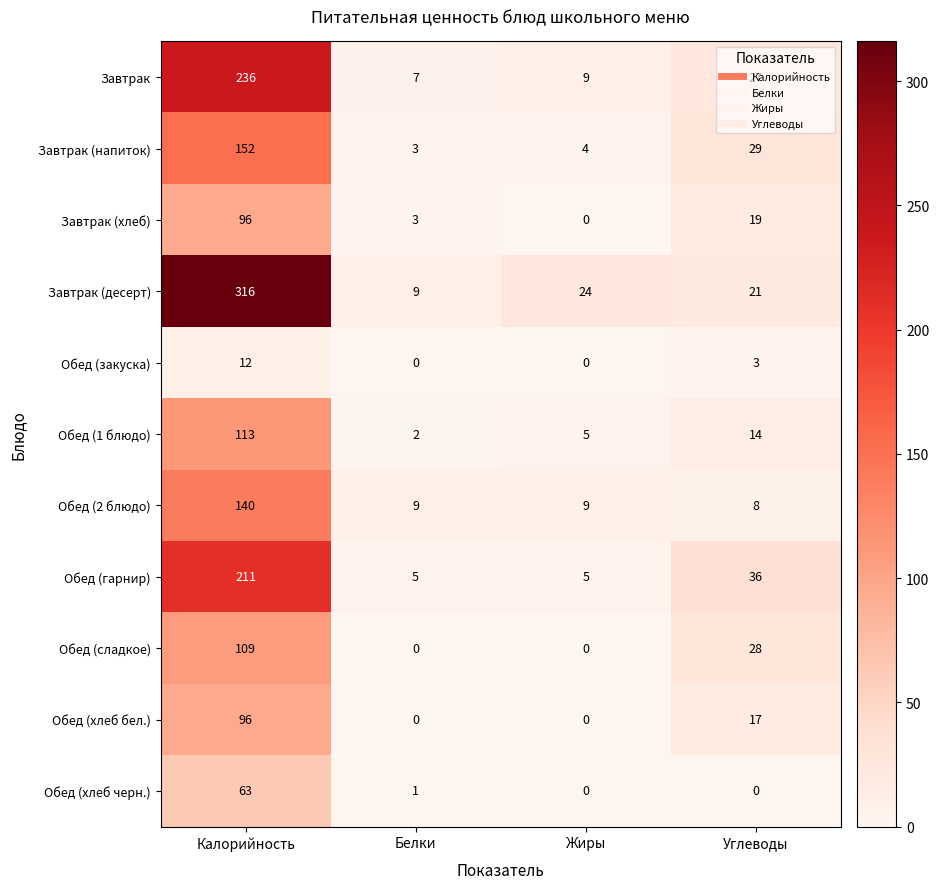

What is the difference between the highest and lowest values at Белки?

9